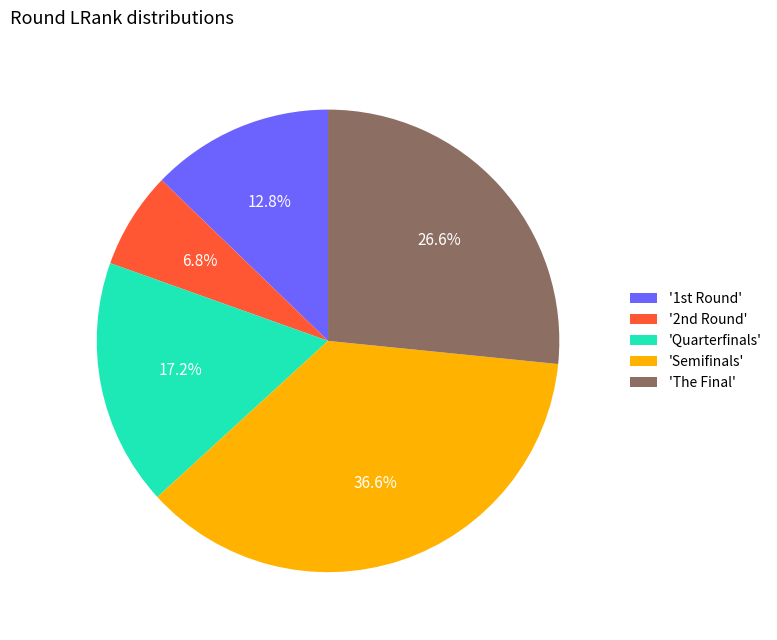

Which category has the biggest portion of the pie?

'Semifinals'